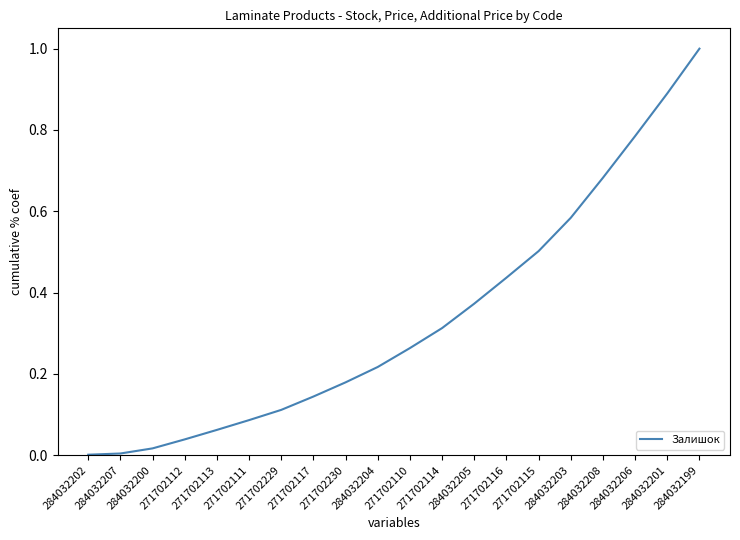

What is the difference between the maximum and minimum values?

1.0